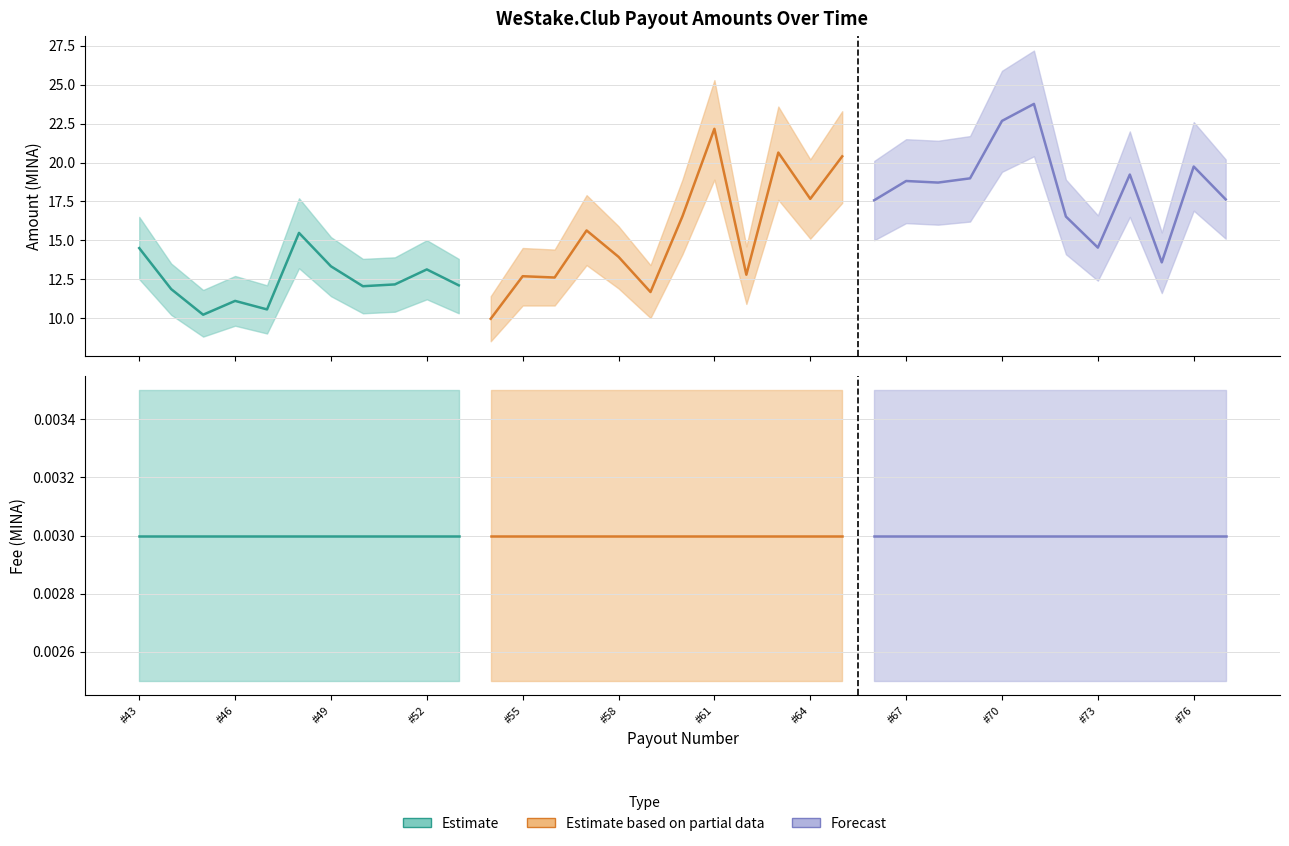

Is the value of Fee at #46 greater than the value of Amount at #71?

No